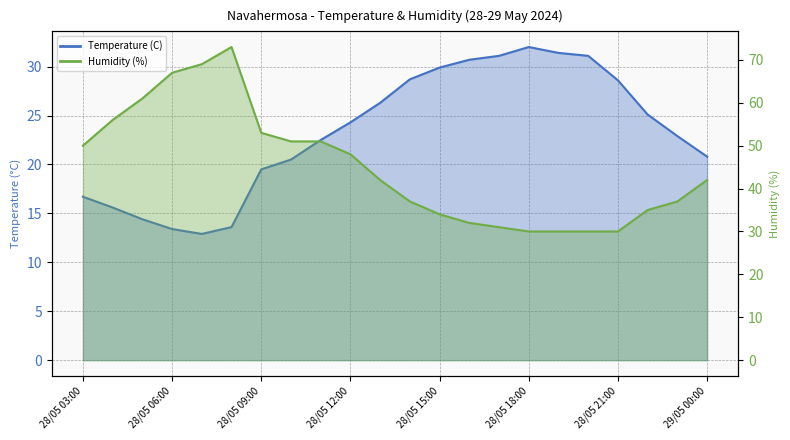

Which category has the lowest value across all series?

28/05 07:00